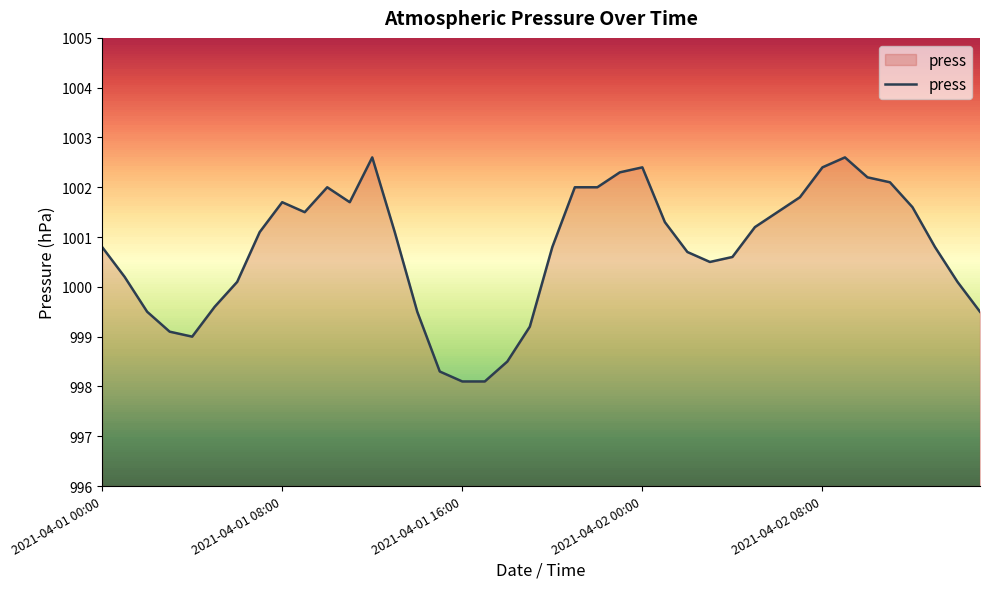

Does the chart display data point markers on the line(s)?

No